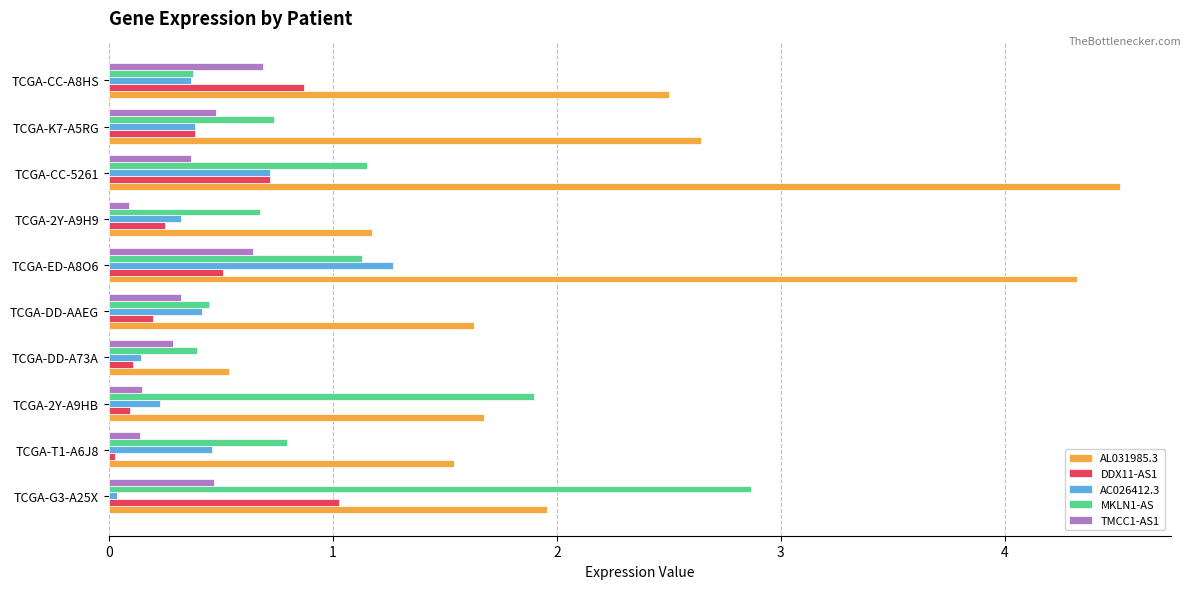

At how many categories does at least one series exceed 0?

10